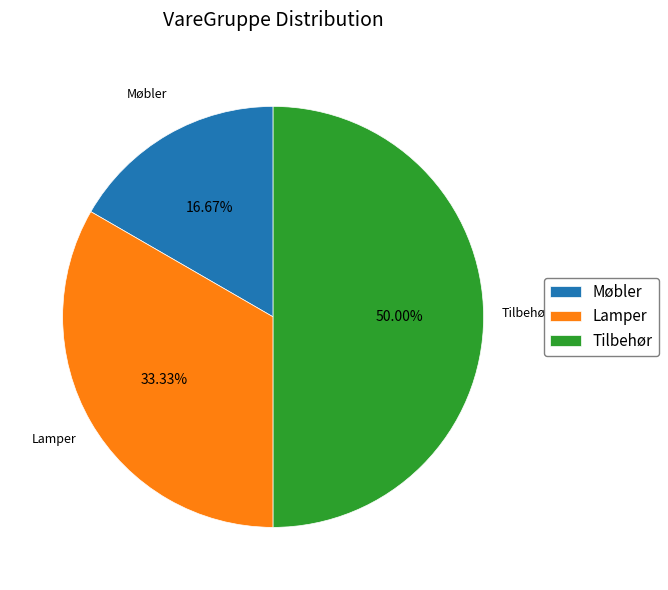

To the nearest percent, what is the difference between the largest and smallest slice percentages?

33%